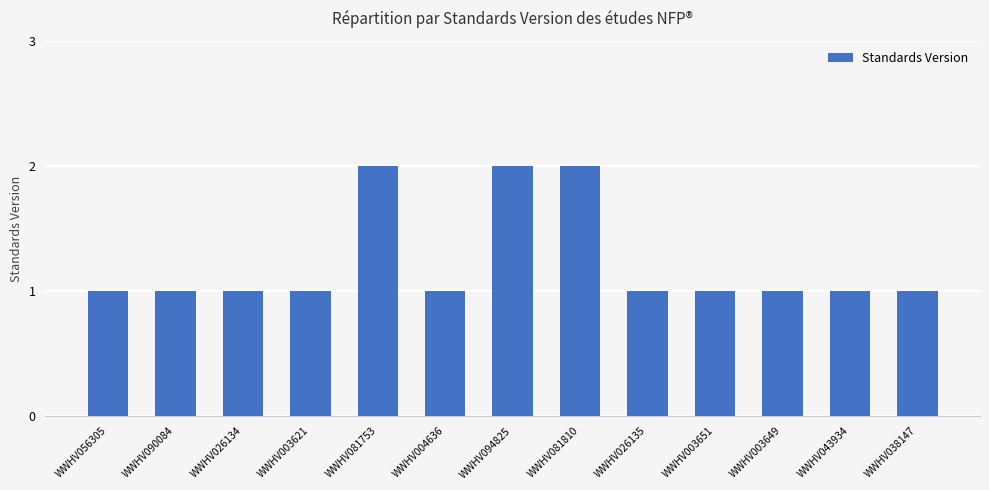

Approximately how many times larger is the value at WWHV090084 compared to WWHV081753?

0.5